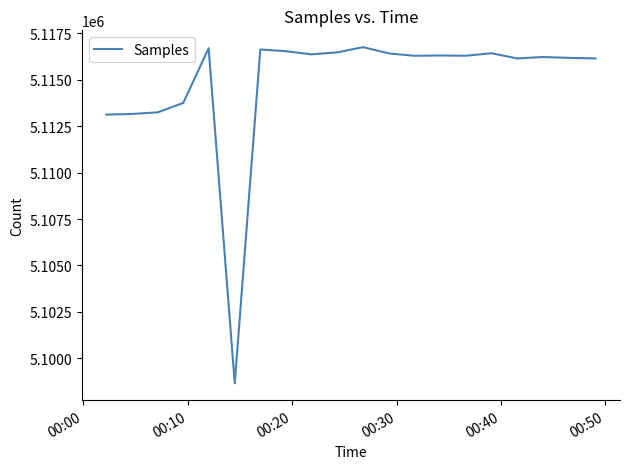

What is the difference between the maximum and minimum values?

18110